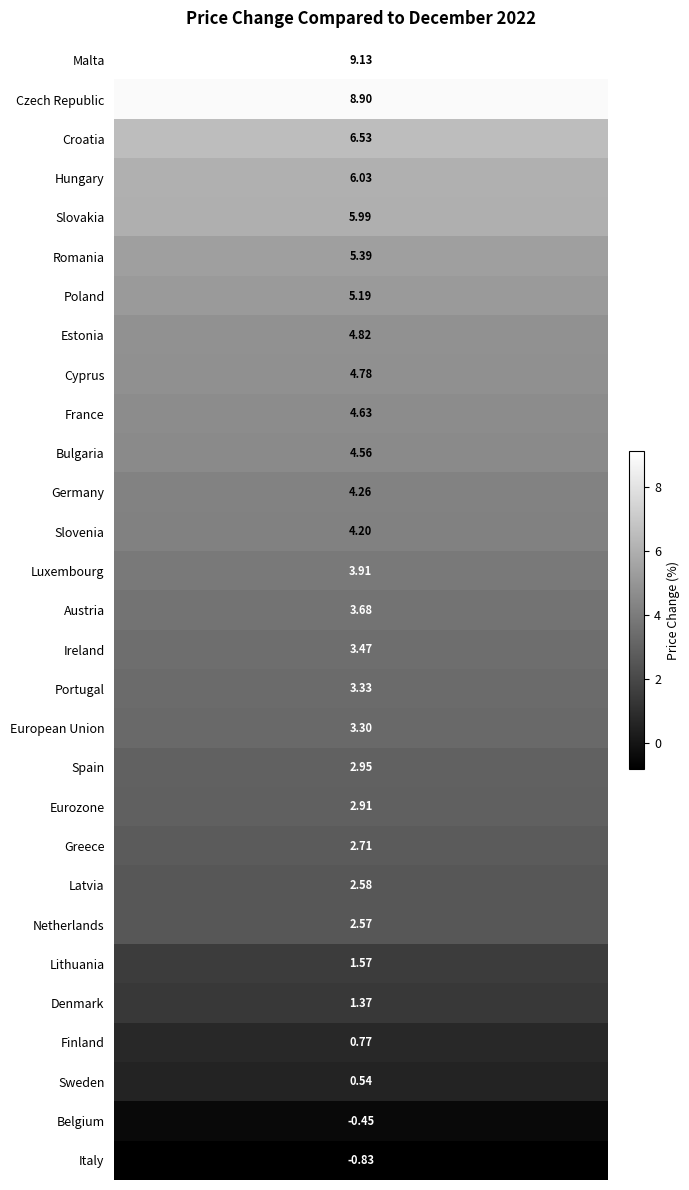

What is the maximum value shown in the chart?

9.1